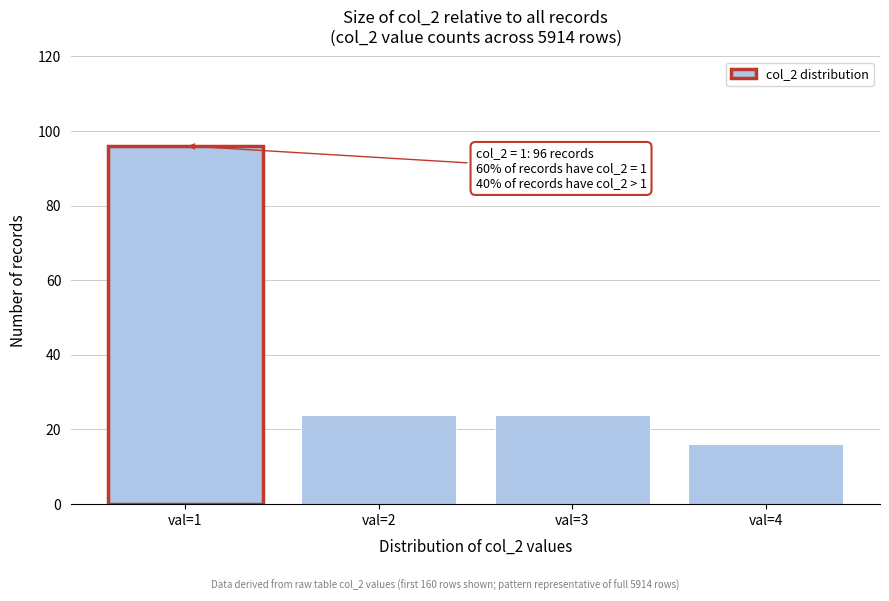

Reading left to right, what are all the values shown in this chart?

val=1=96	val=2=24	val=3=24	val=4=16